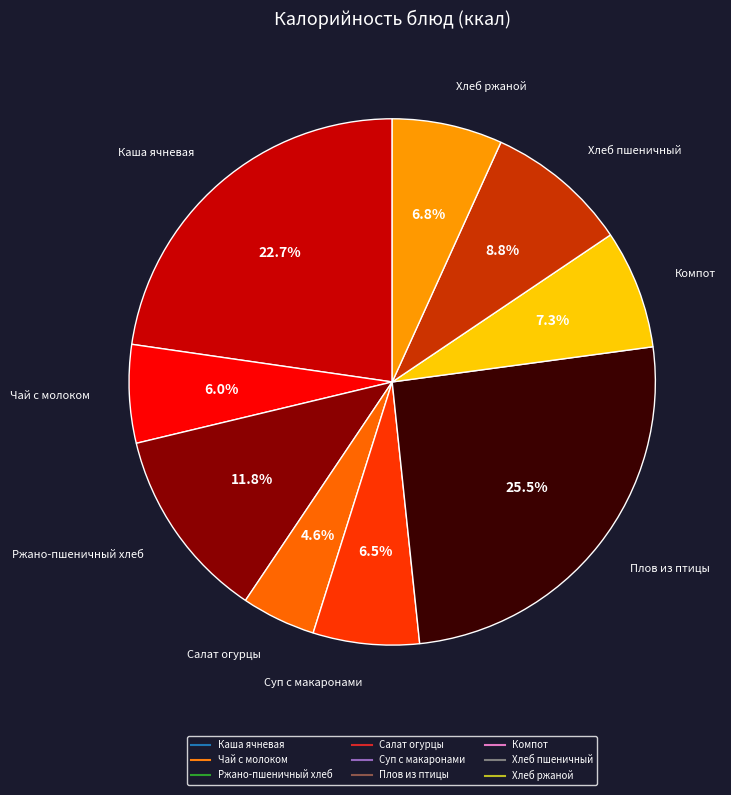

Is there any slice that represents more than half of the pie?

No